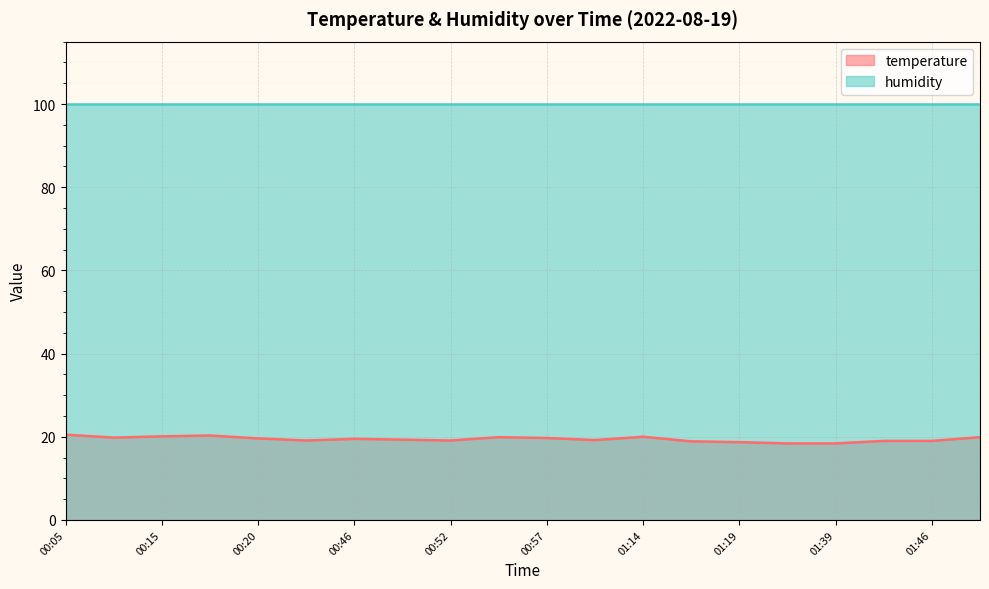

Reading right to left, what are all the values shown in this chart?

01:56=19.9	01:46=19.0	01:44=19.0	01:39=18.4	01:36=18.4	01:19=18.7	01:16=18.9	01:14=20.0	00:59=19.2	00:57=19.7	00:54=19.9	00:52=19.1	00:49=19.3	00:46=19.5	00:44=19.1	00:20=19.6	00:17=20.3	00:15=20.1	00:10=19.8	00:05=20.5